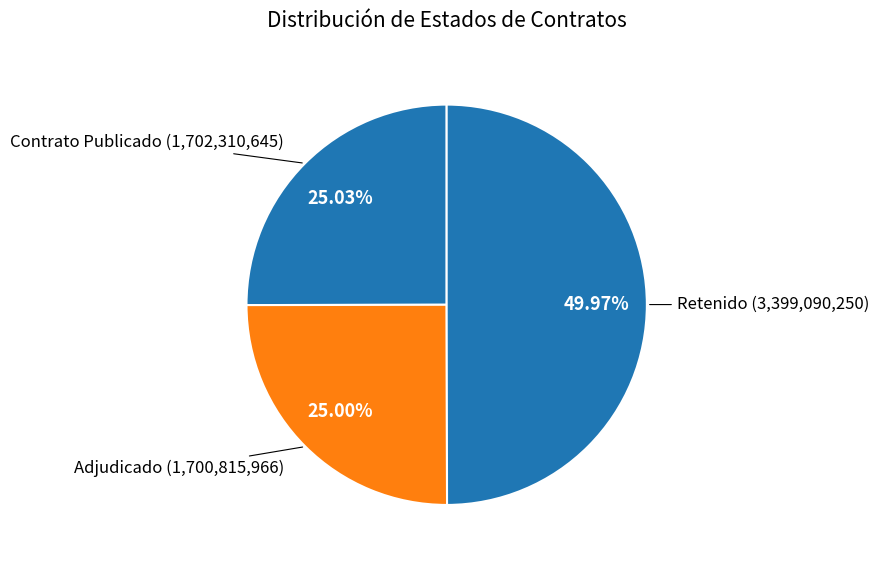

Is there a majority slice in this chart?

No